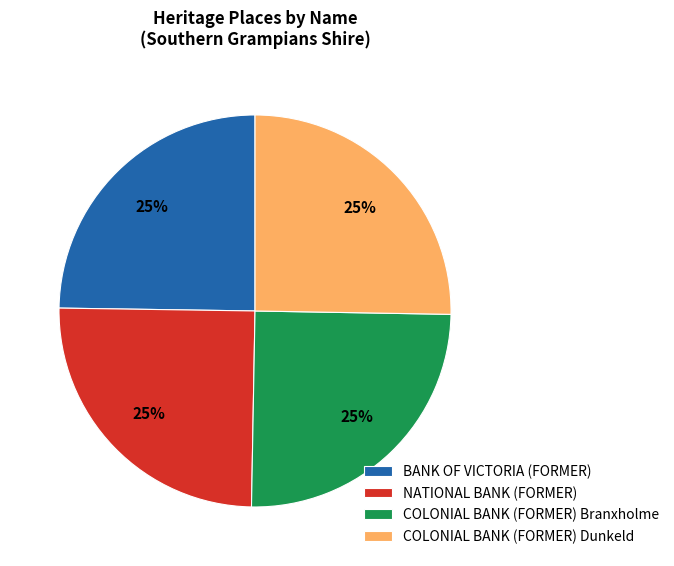

Is it true that BANK OF VICTORIA (FORMER) is 25% of the pie?

True